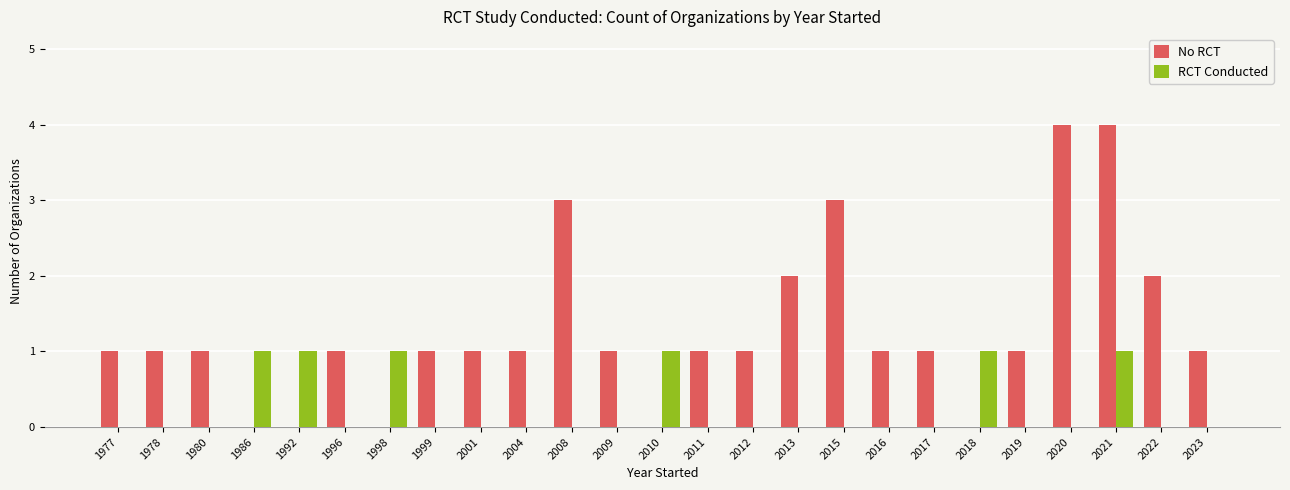

Which series has the largest total across all categories?

No RCT